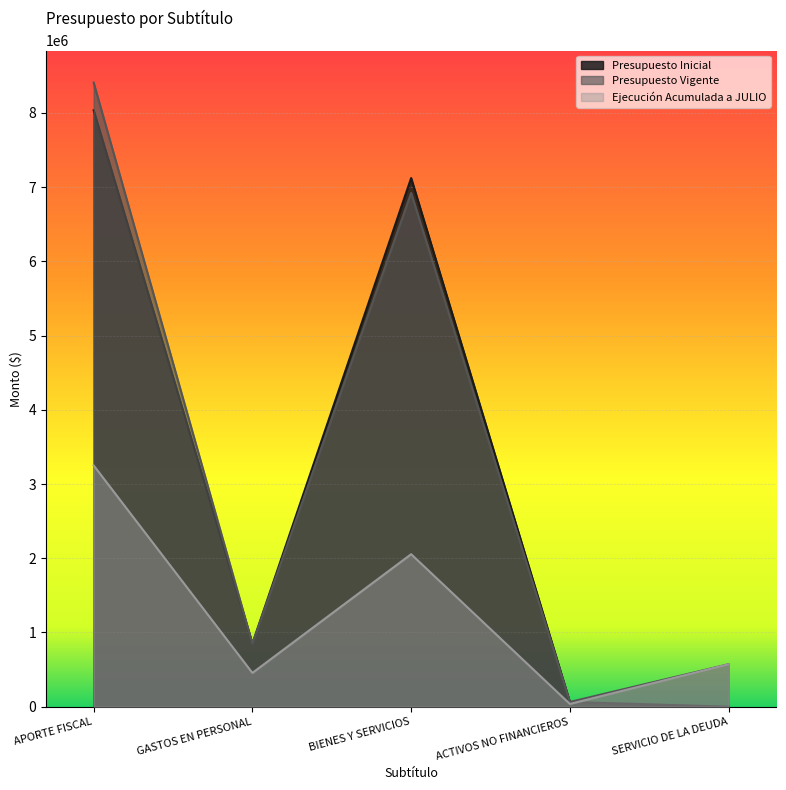

Reading left to right, list all the values displayed in this chart.

Presupuesto Inicial: 8036583	849684	7122838	64061	10
Presupuesto Vigente: 8408993	849684	6922838	64061	572420
Ejecución Acumulada a JULIO: 3251001	455253	2054867	36800	572420